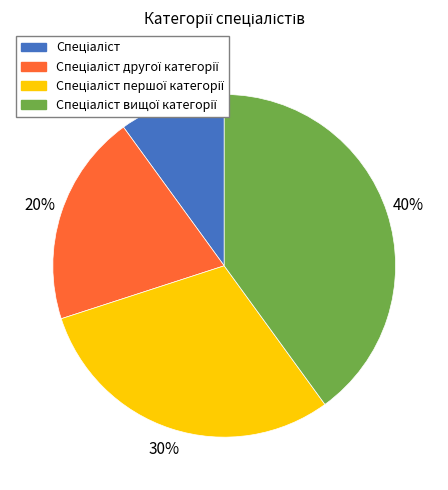

How many segments does this pie chart have?

4